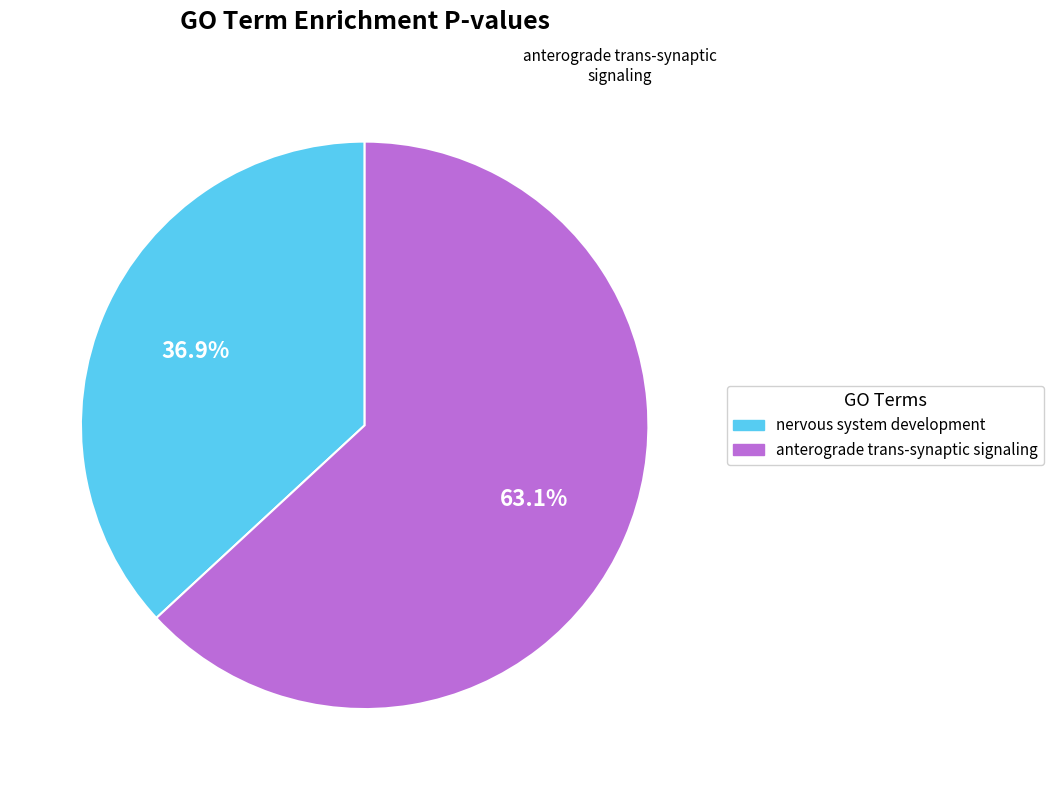

Count the number of slices in the pie.

2